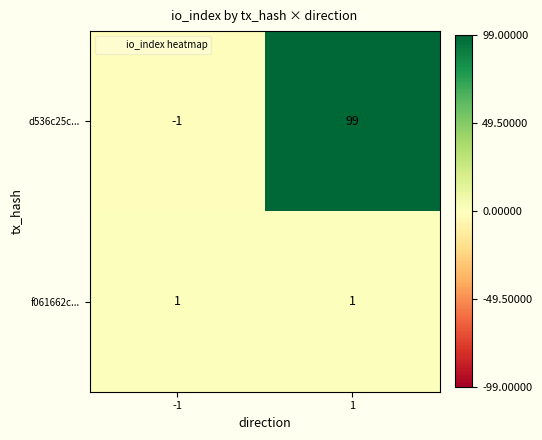

What is the smallest value displayed?

-1